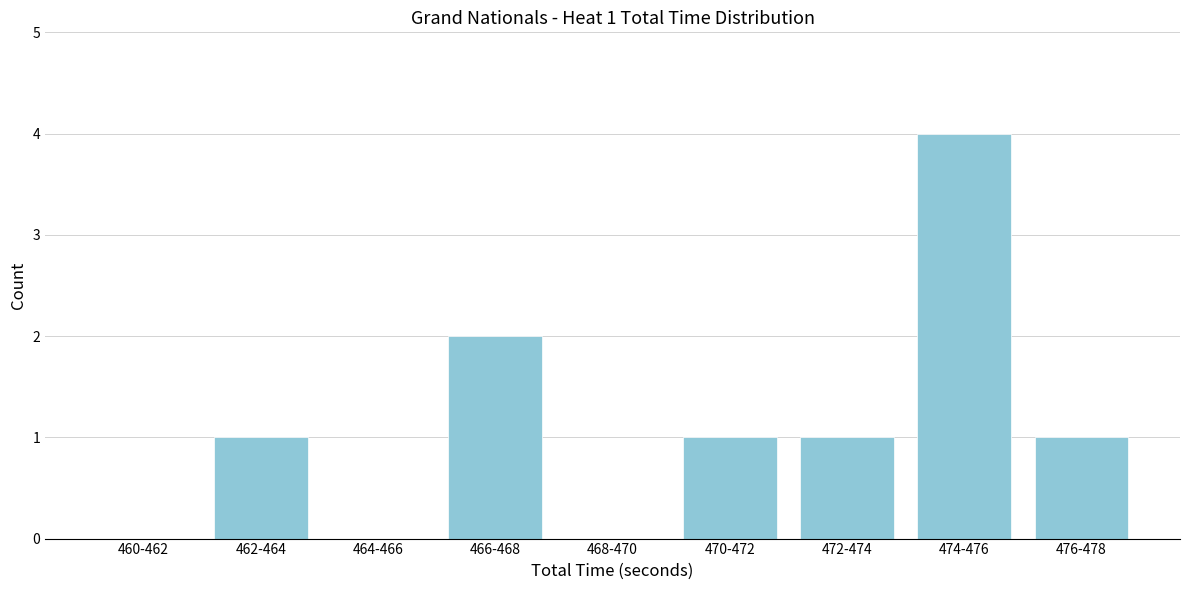

Reading left to right, what are all the values shown in this chart?

460-462=0	462-464=1	464-466=0	466-468=2	468-470=0	470-472=1	472-474=1	474-476=4	476-478=1